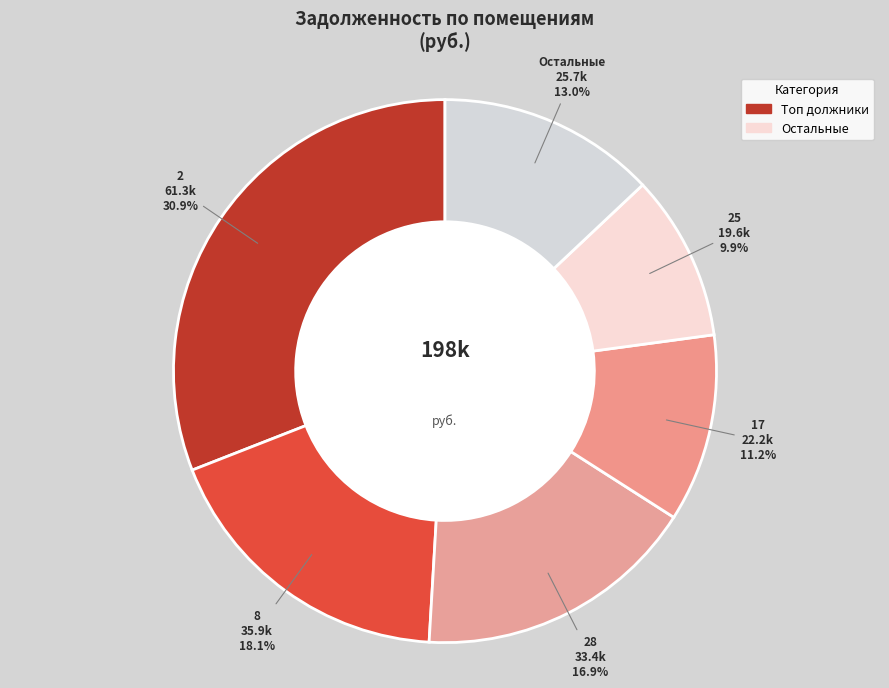

How many segments does this pie chart have?

6